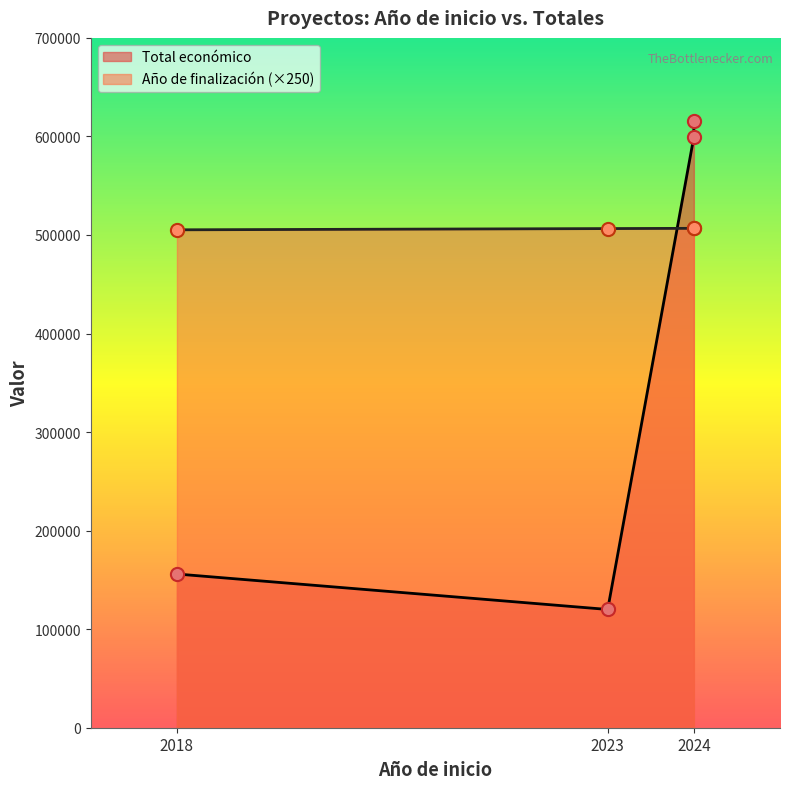

Which series reaches the minimum Y coordinate?

Total económico